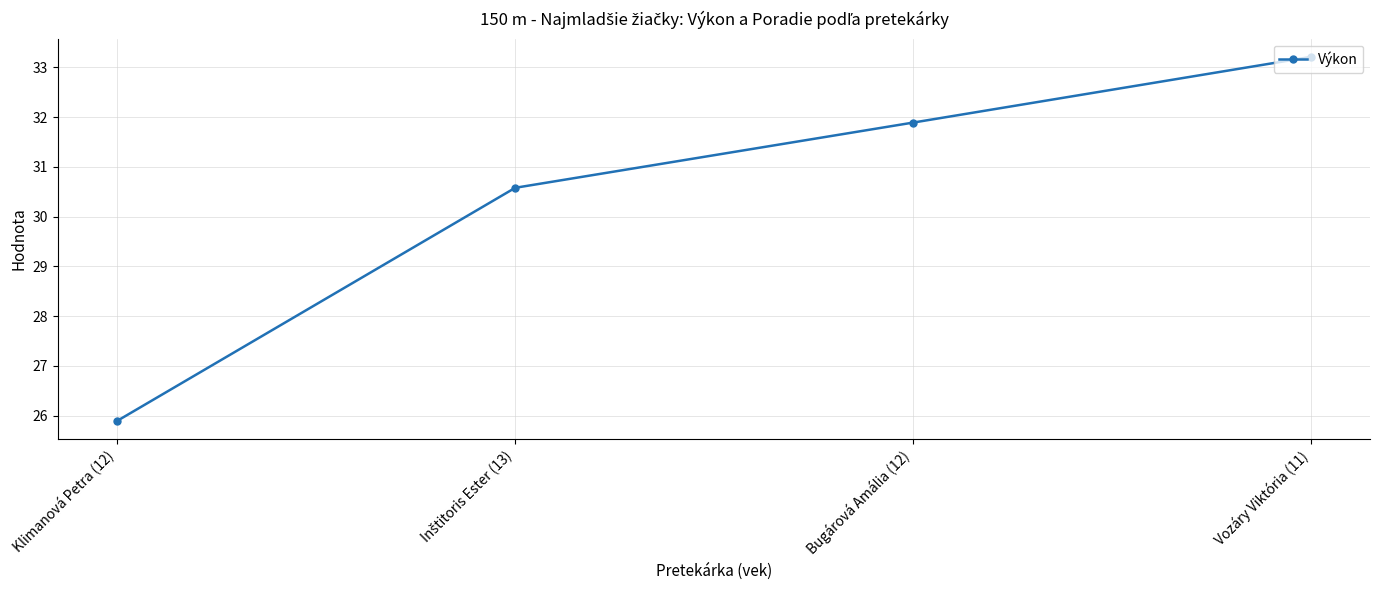

Read the value at Bugárová Amália (12).

31.9